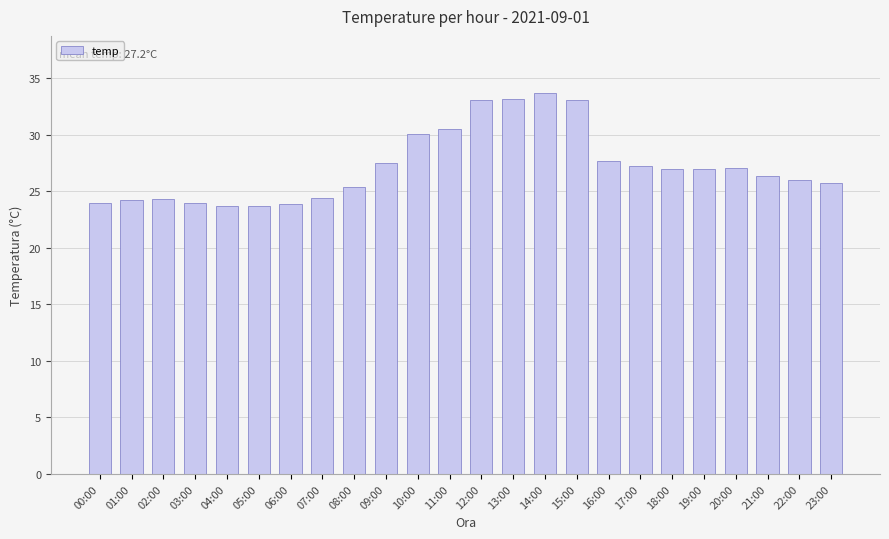

What is the sum of all values?

652.9